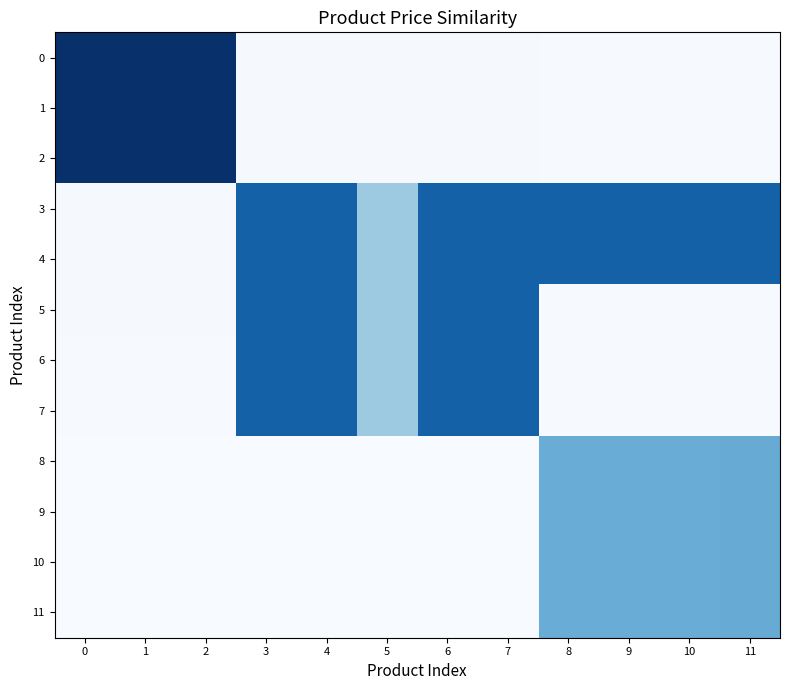

Reading right to left, transcribe all the data shown in this chart.

0: 11=0.0	10=0.0	9=0.0	8=0.0	7=0.0	6=0.0	5=0.0	4=0.0	3=0.0	2=1.0	1=1.0	0=1.0
1: 11=0.0	10=0.0	9=0.0	8=0.0	7=0.0	6=0.0	5=0.0	4=0.0	3=0.0	2=1.0	1=1.0	0=1.0
2: 11=0.0	10=0.0	9=0.0	8=0.0	7=0.0	6=0.0	5=0.0	4=0.0	3=0.0	2=1.0	1=1.0	0=1.0
3: 11=0.8	10=0.8	9=0.8	8=0.8	7=0.8	6=0.8	5=0.4	4=0.8	3=0.8	2=0.0	1=0.0	0=0.0
4: 11=0.8	10=0.8	9=0.8	8=0.8	7=0.8	6=0.8	5=0.4	4=0.8	3=0.8	2=0.0	1=0.0	0=0.0
5: 11=0.0	10=0.0	9=0.0	8=0.0	7=0.8	6=0.8	5=0.4	4=0.8	3=0.8	2=0.0	1=0.0	0=0.0
6: 11=0.0	10=0.0	9=0.0	8=0.0	7=0.8	6=0.8	5=0.4	4=0.8	3=0.8	2=0.0	1=0.0	0=0.0
7: 11=0.0	10=0.0	9=0.0	8=0.0	7=0.8	6=0.8	5=0.4	4=0.8	3=0.8	2=0.0	1=0.0	0=0.0
8: 11=0.5	10=0.5	9=0.5	8=0.5	7=0.0	6=0.0	5=0.0	4=0.0	3=0.0	2=0.0	1=0.0	0=0.0
9: 11=0.5	10=0.5	9=0.5	8=0.5	7=0.0	6=0.0	5=0.0	4=0.0	3=0.0	2=0.0	1=0.0	0=0.0
10: 11=0.5	10=0.5	9=0.5	8=0.5	7=0.0	6=0.0	5=0.0	4=0.0	3=0.0	2=0.0	1=0.0	0=0.0
11: 11=0.5	10=0.5	9=0.5	8=0.5	7=0.0	6=0.0	5=0.0	4=0.0	3=0.0	2=0.0	1=0.0	0=0.0